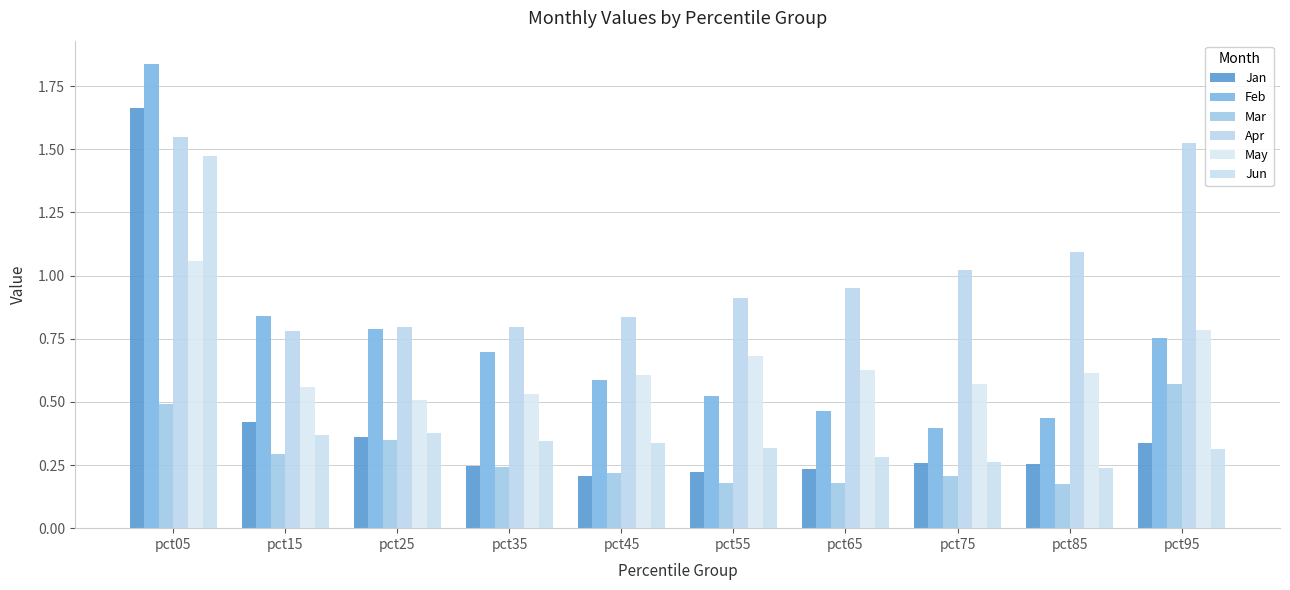

Is it true that May equals 0.6 at pct45?

True